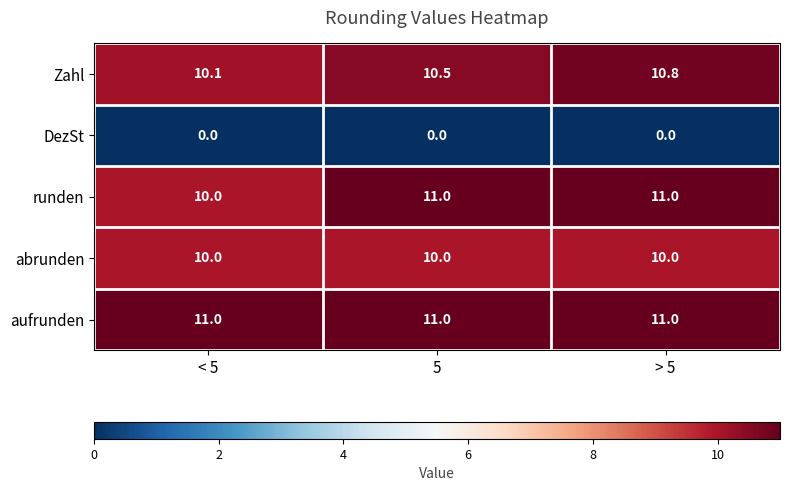

What is the highest value of the runden series?

11.0